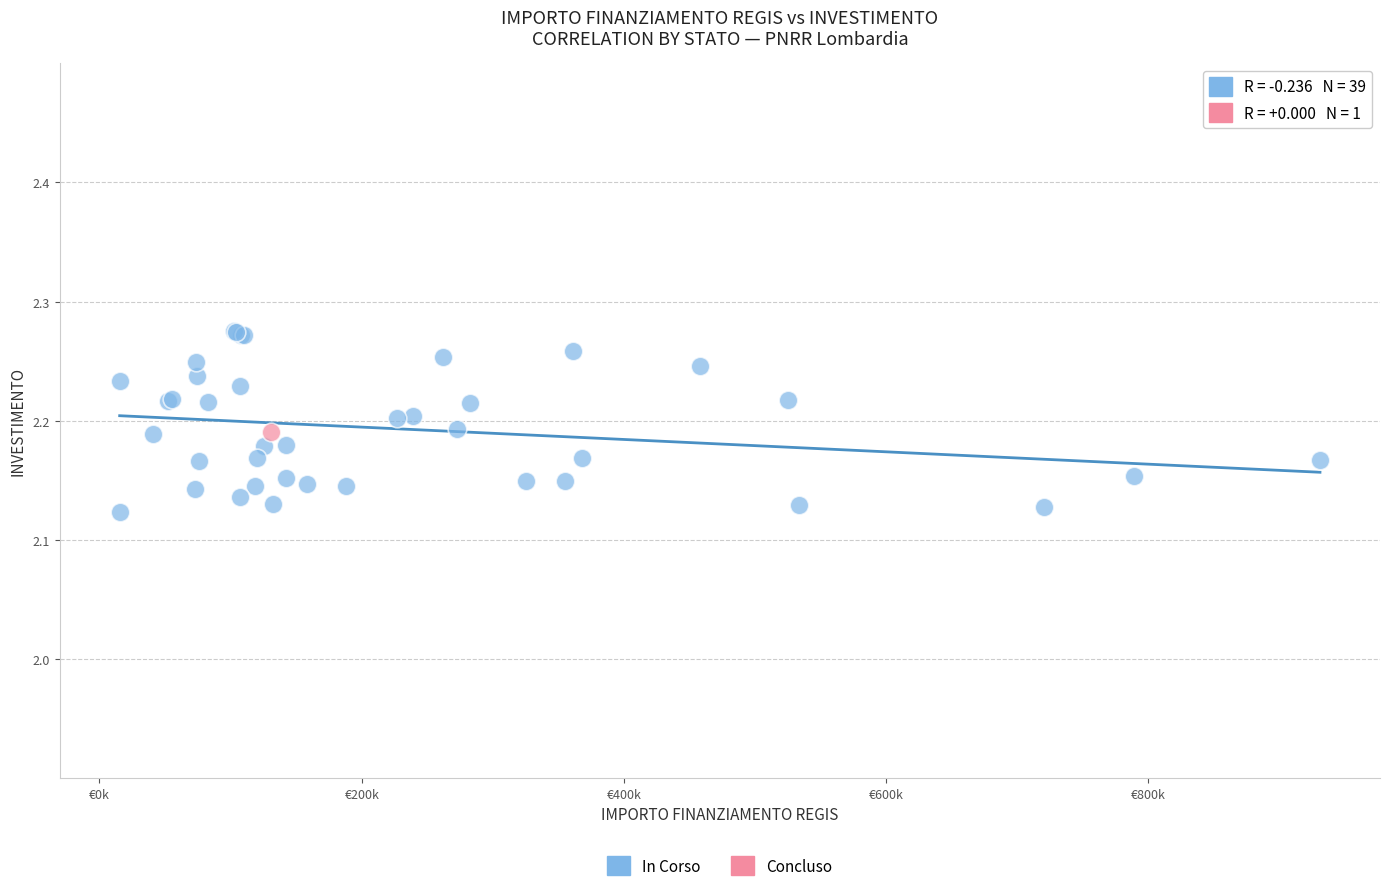

What are all the series names shown in the legend?

In Corso, Concluso